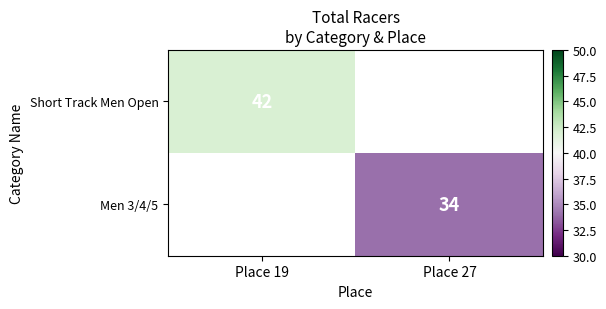

Is it true that Men 3/4/5 equals 34 at Place 27?

True